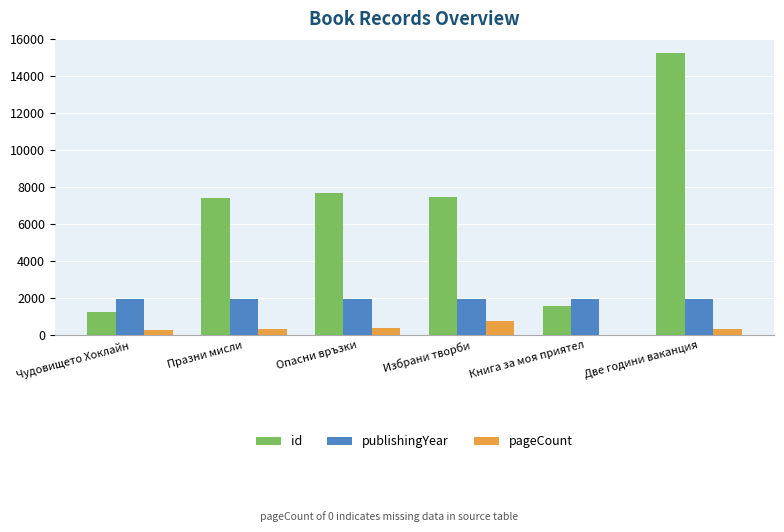

What is the difference between the pageCount values at Две години ваканция and Празни мисли?

28